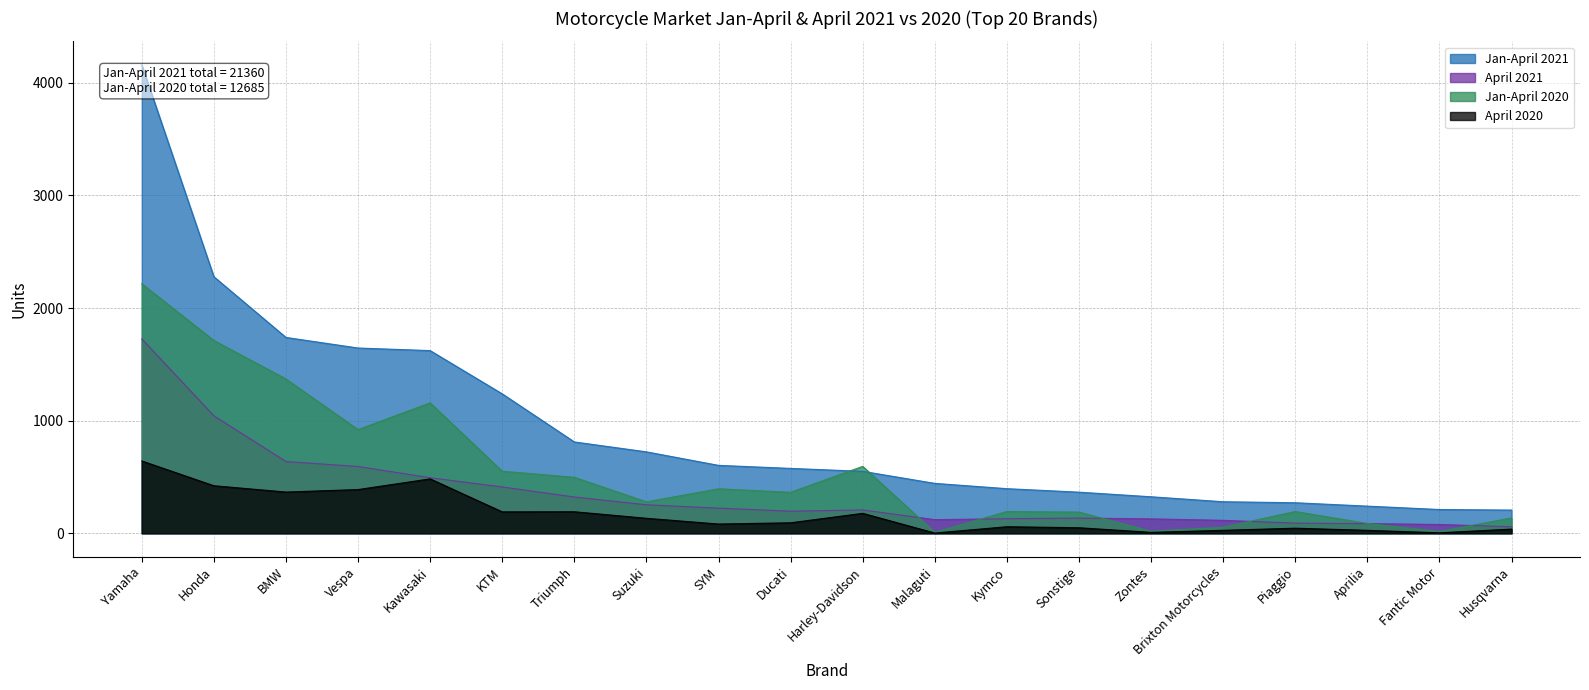

The Jan-April 2020 series shows 301 at Piaggio. True or false?

False